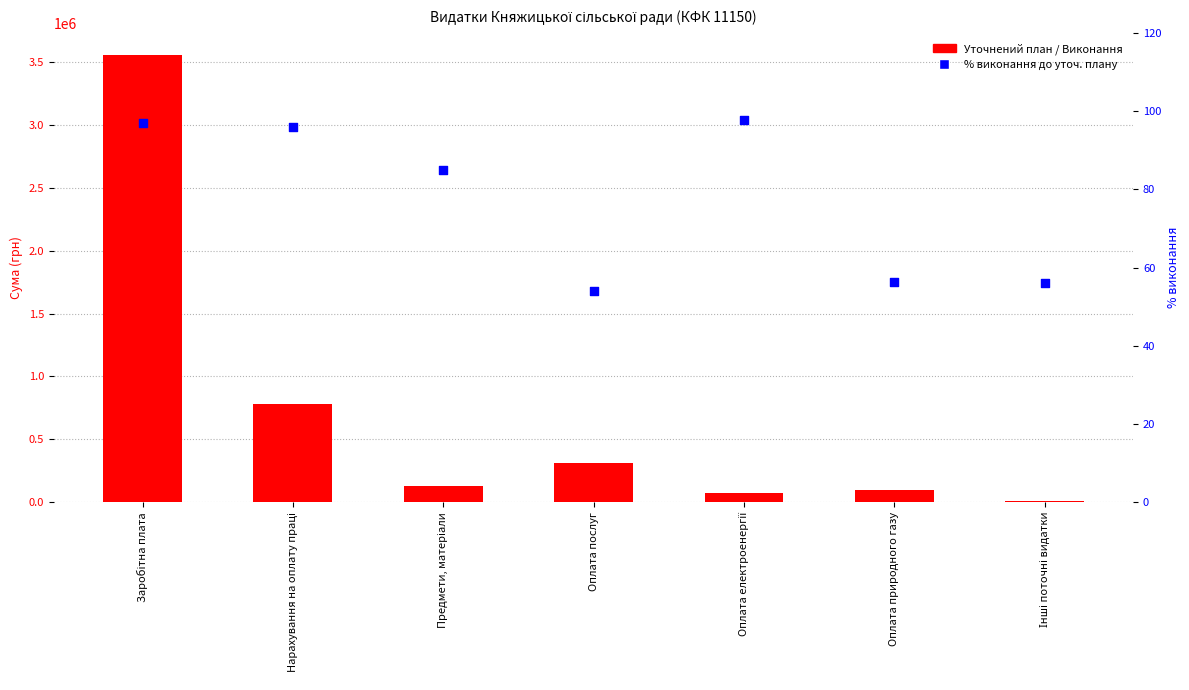

At how many categories does at least one series exceed 2328631?

1